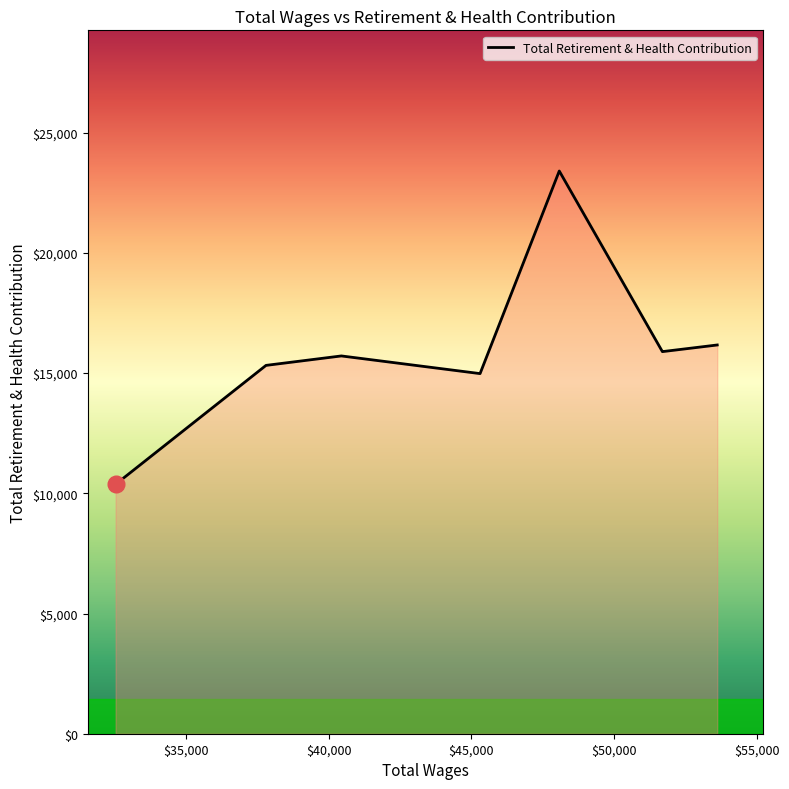

What is the difference between the maximum and minimum values?

13031